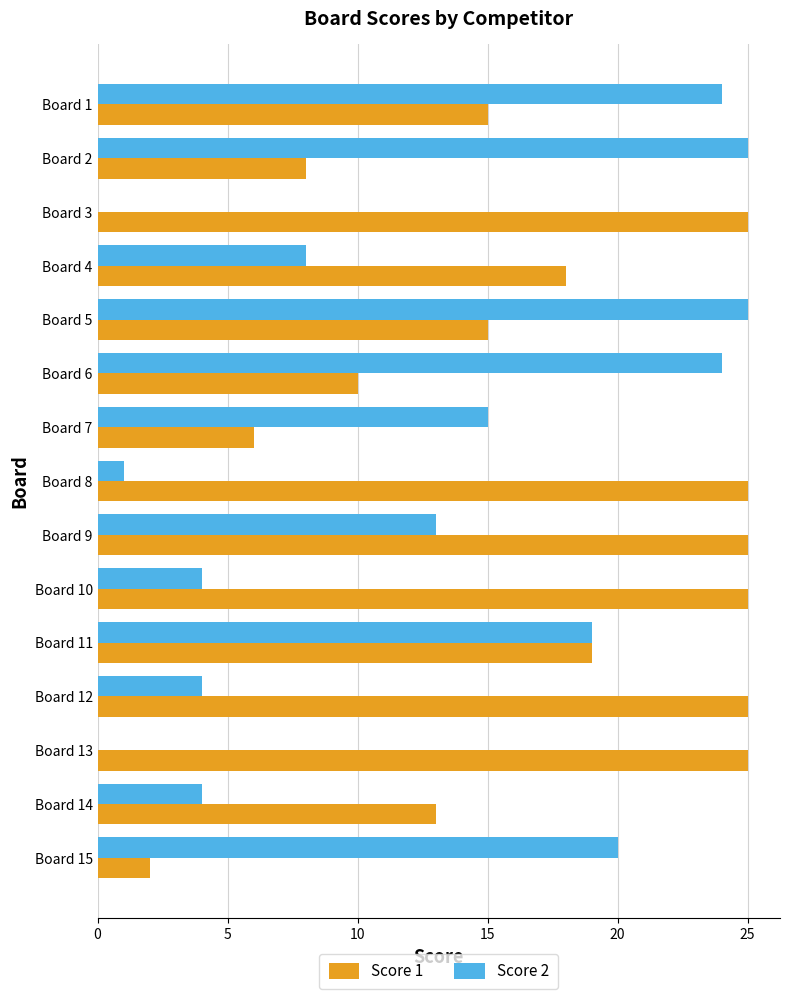

What is the greatest value displayed?

25